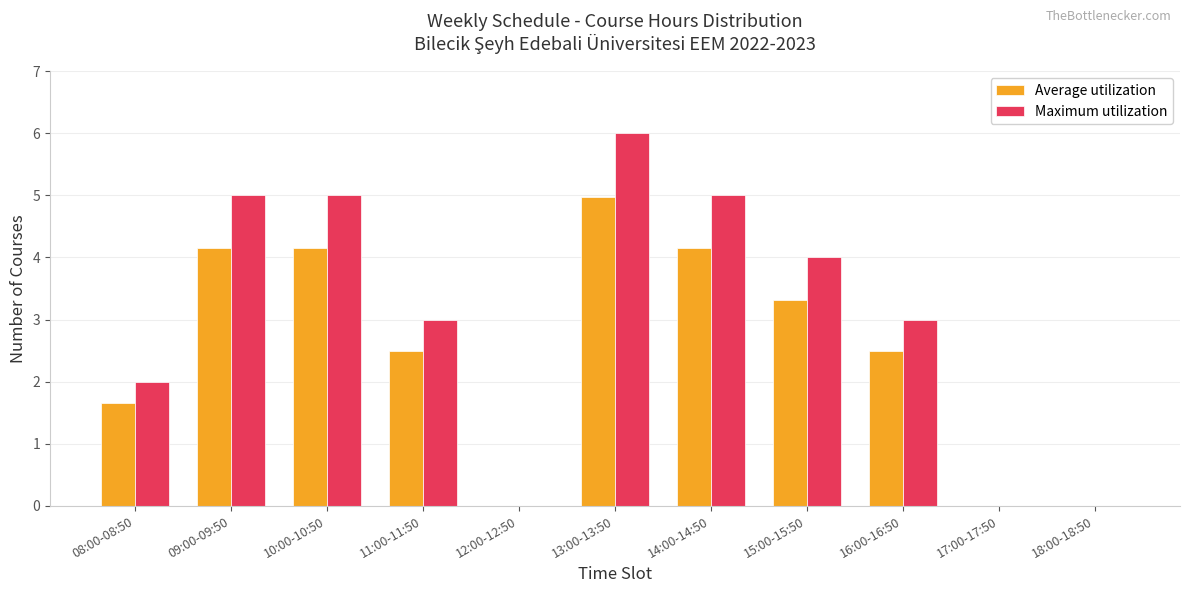

What is the spread (max minus min) of values at 16:00-16:50?

0.5